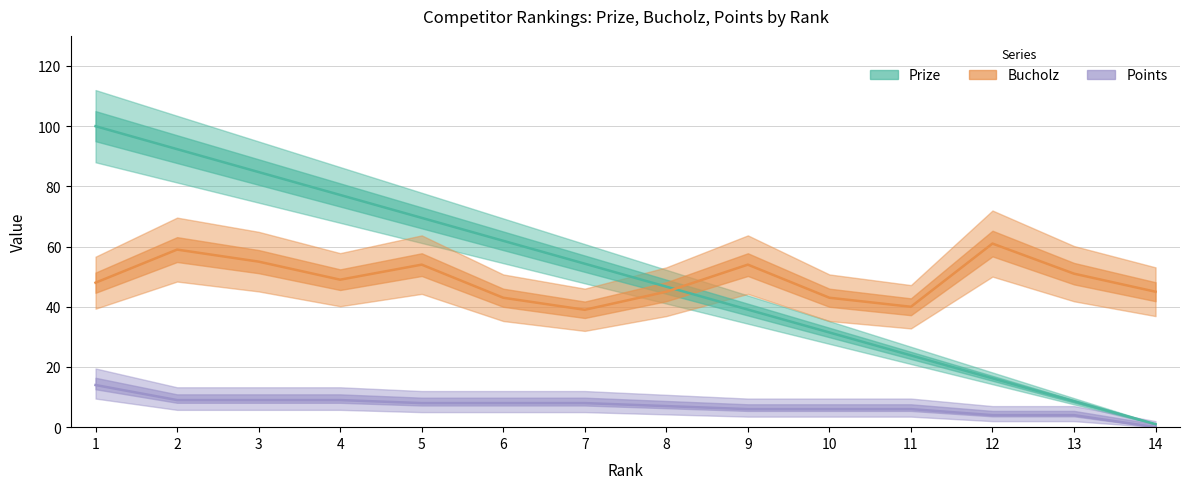

What are all the series names shown in the legend?

Prize, Bucholz, Points